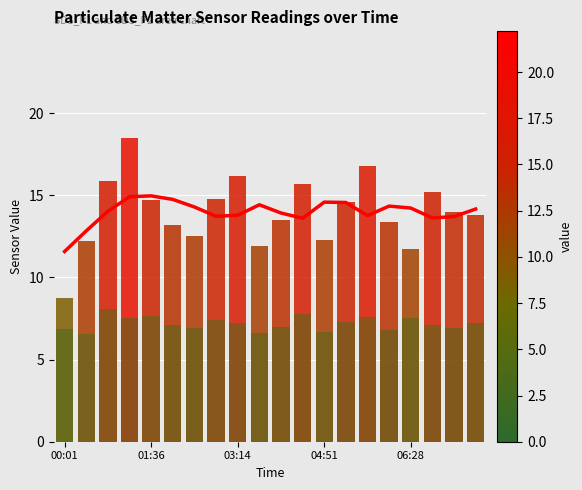

Which category has the lowest value across all series?

00:01